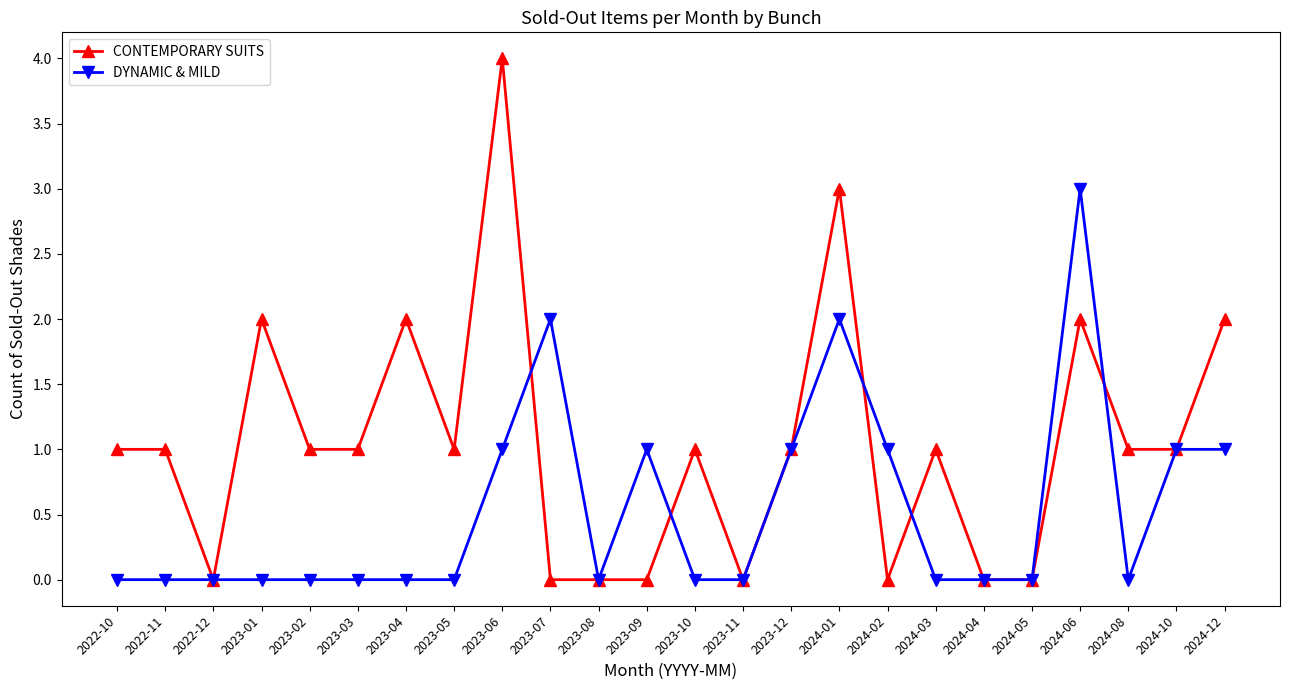

What is the value of the CONTEMPORARY SUITS point at the 16th from the left?

3